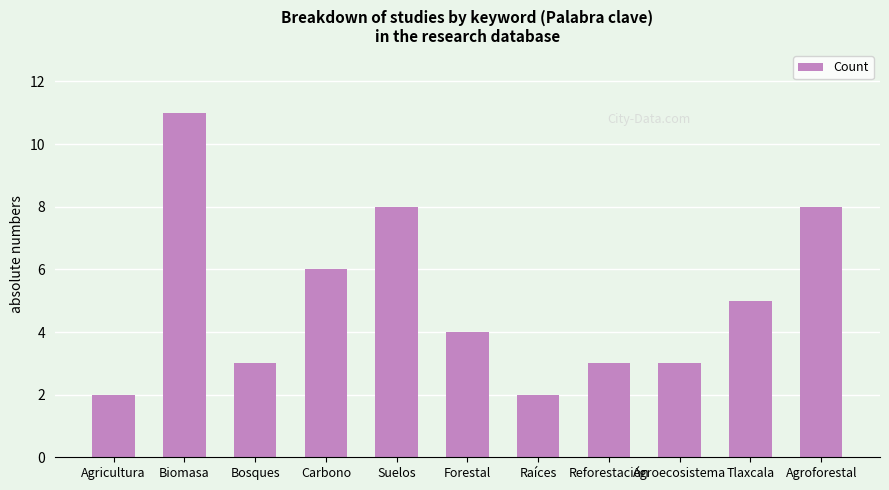

The chart shows a value of 3 at Agricultura. True or false?

False